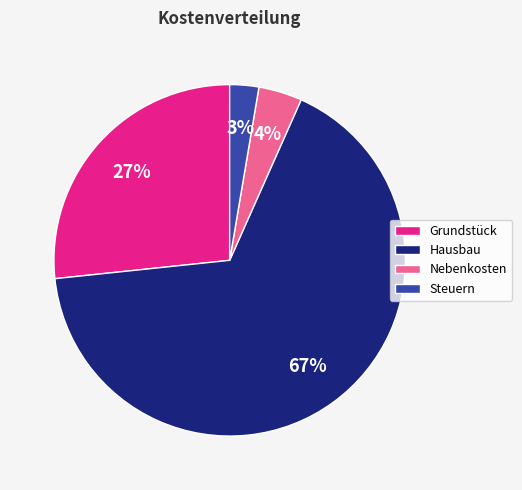

Which slice is the largest?

Hausbau